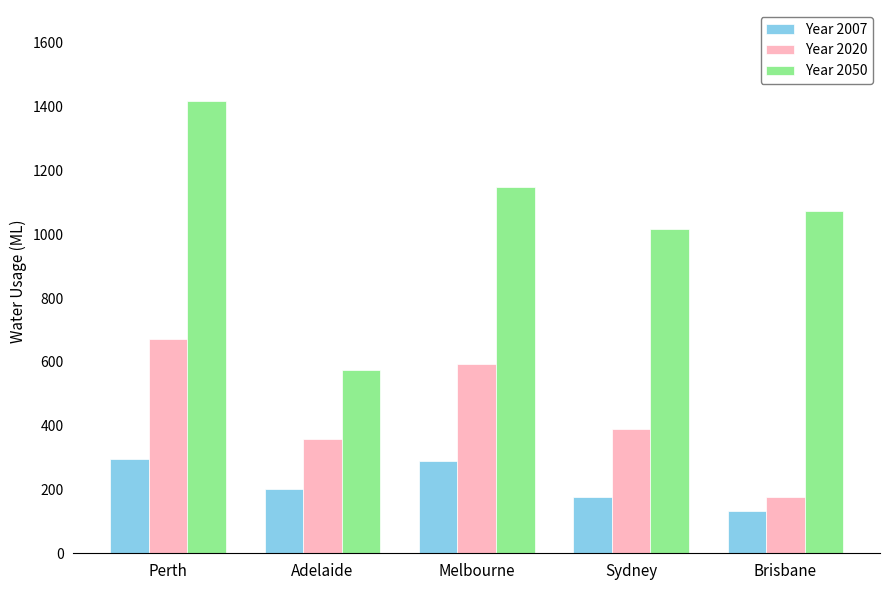

List the series in order of their overall mean, highest first.

Year 2050, Year 2020, Year 2007